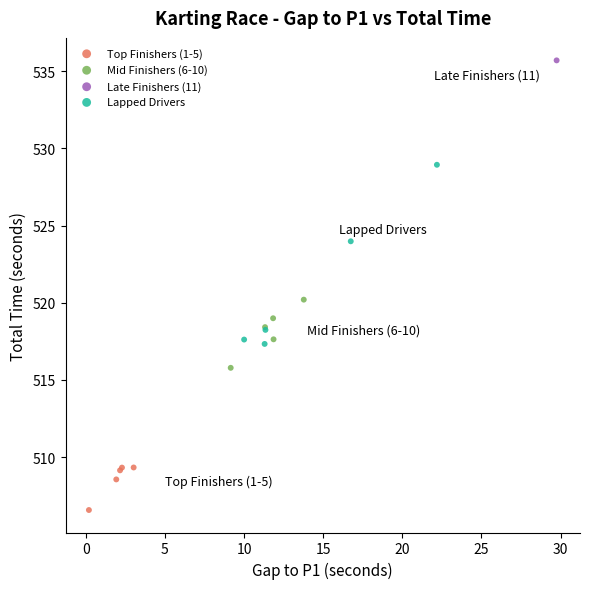

What are all the series names shown in the legend?

Top Finishers (1-5), Mid Finishers (6-10), Late Finishers (11), Lapped Drivers